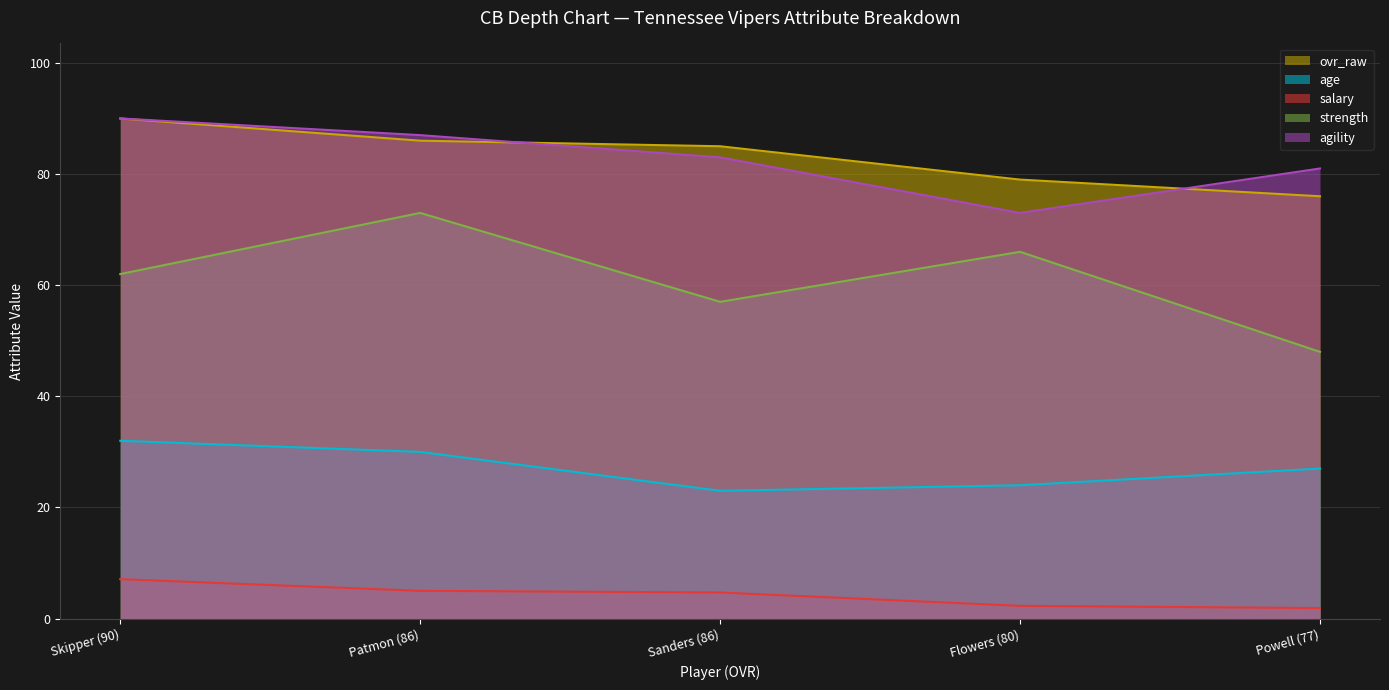

Reading left to right, list all the values displayed in this chart.

ovr_raw: 90.0	86.0	85.0	79.0	76.0
age: 32.0	30.0	23.0	24.0	27.0
salary: 7.1	5.0	4.7	2.3	1.9
strength: 62.0	73.0	57.0	66.0	48.0
agility: 90.0	87.0	83.0	73.0	81.0